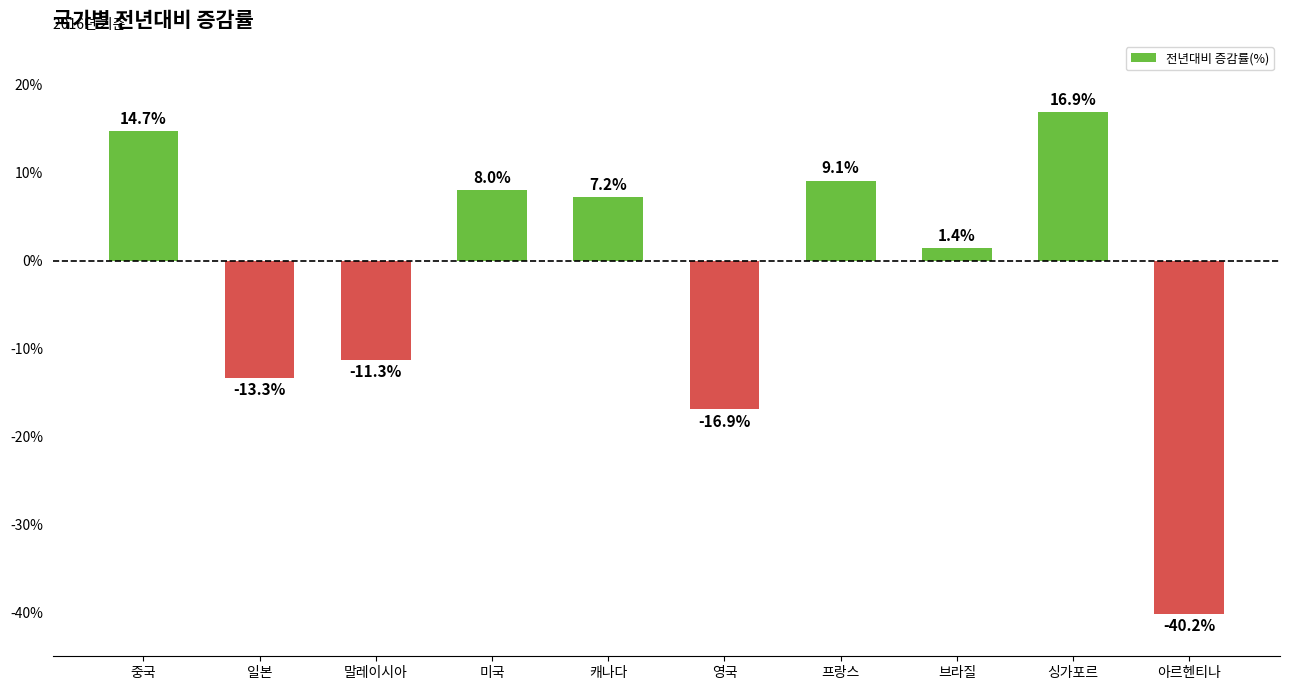

Reading left to right, what are all the values shown in this chart?

14.7	-13.3	-11.3	8.0	7.2	-16.9	9.1	1.4	16.9	-40.2